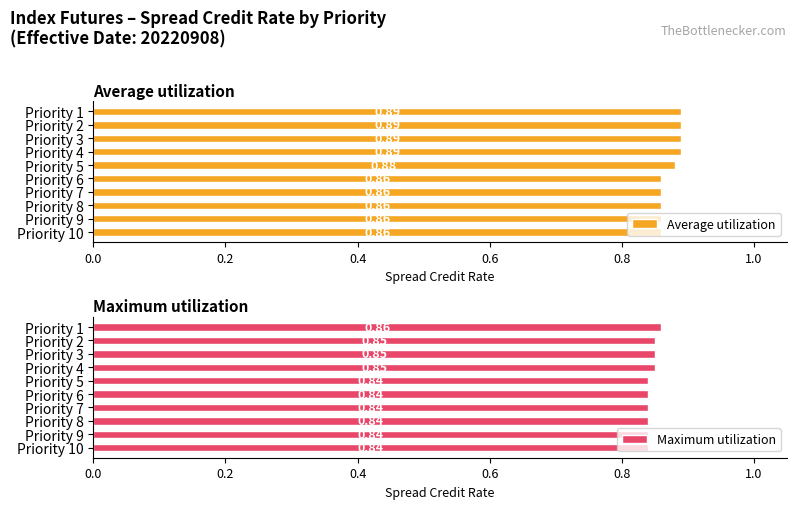

What is the average value of the Average utilization series?

0.9